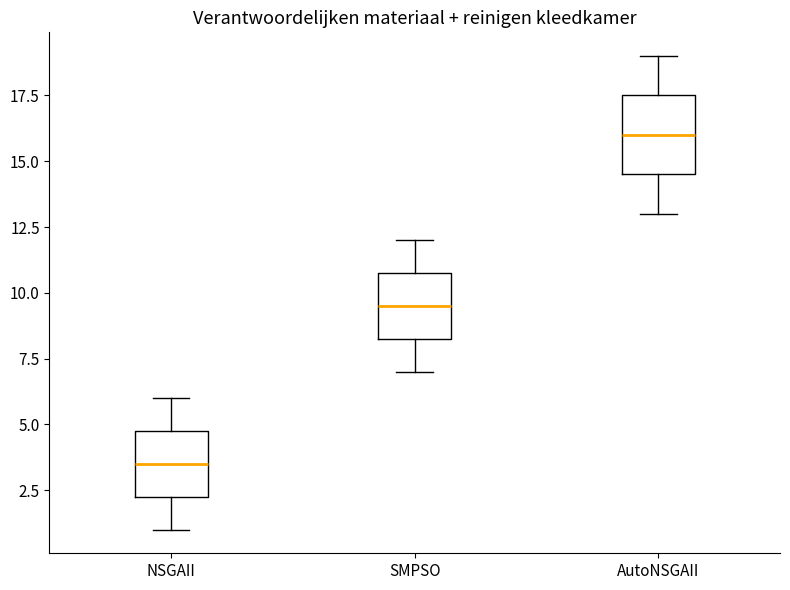

Where does the median line of the box for SMPSO sit on the y-axis? The values are not printed on the chart, so give them approximately, as read against the axis.

9.5